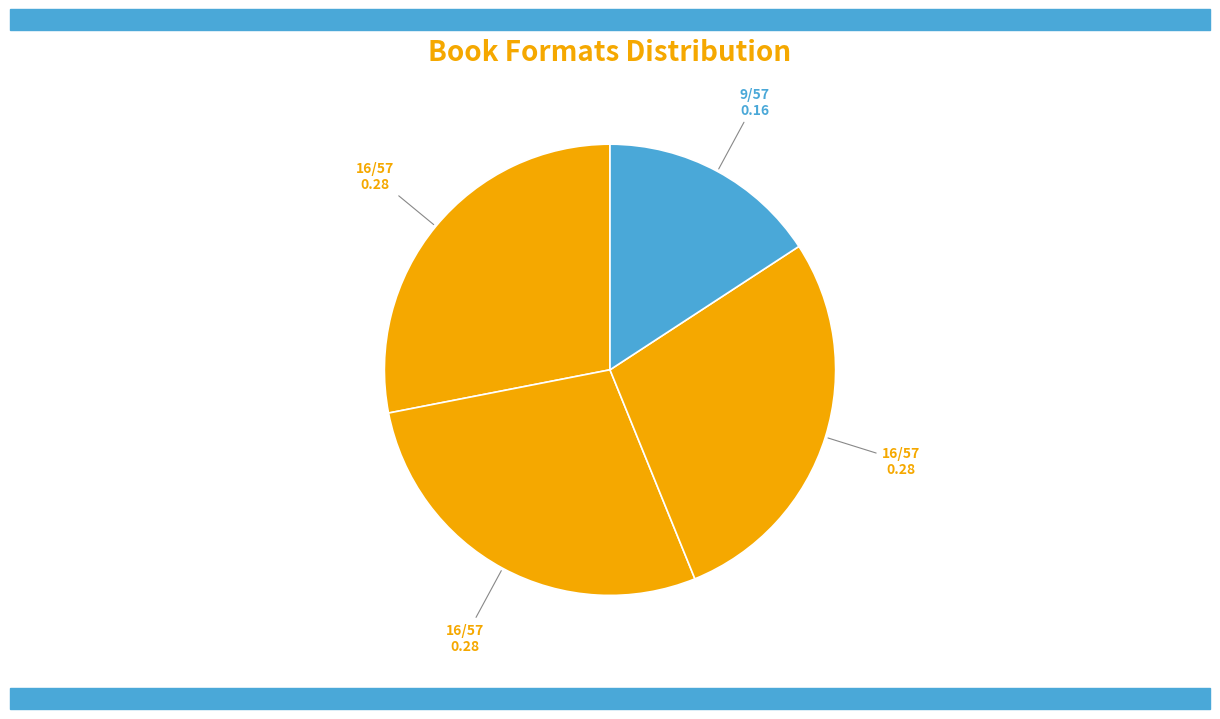

How many segments does this pie chart have?

4